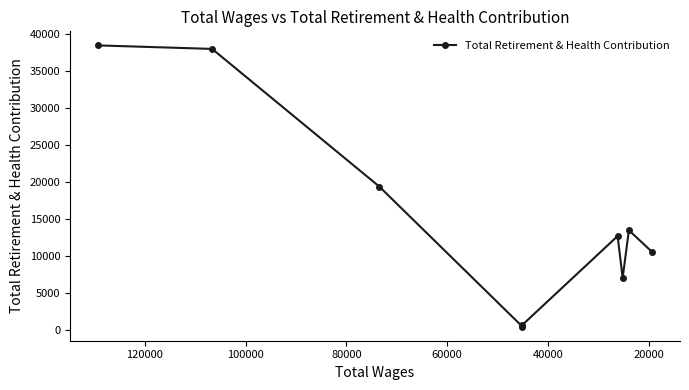

What is the average value?

15667